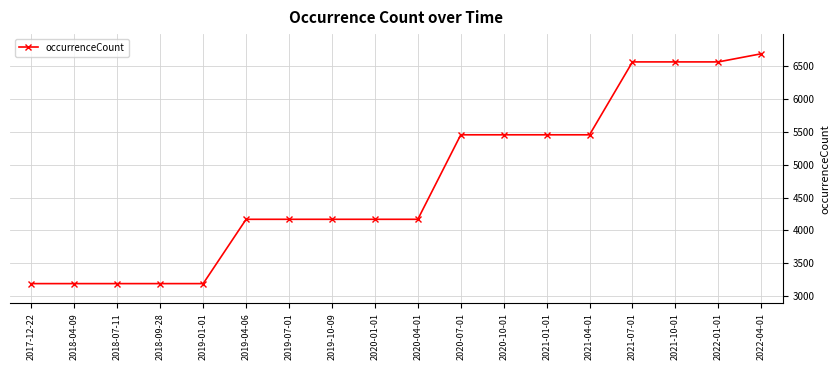

What is the label of the 6th point from the right?

2021-01-01